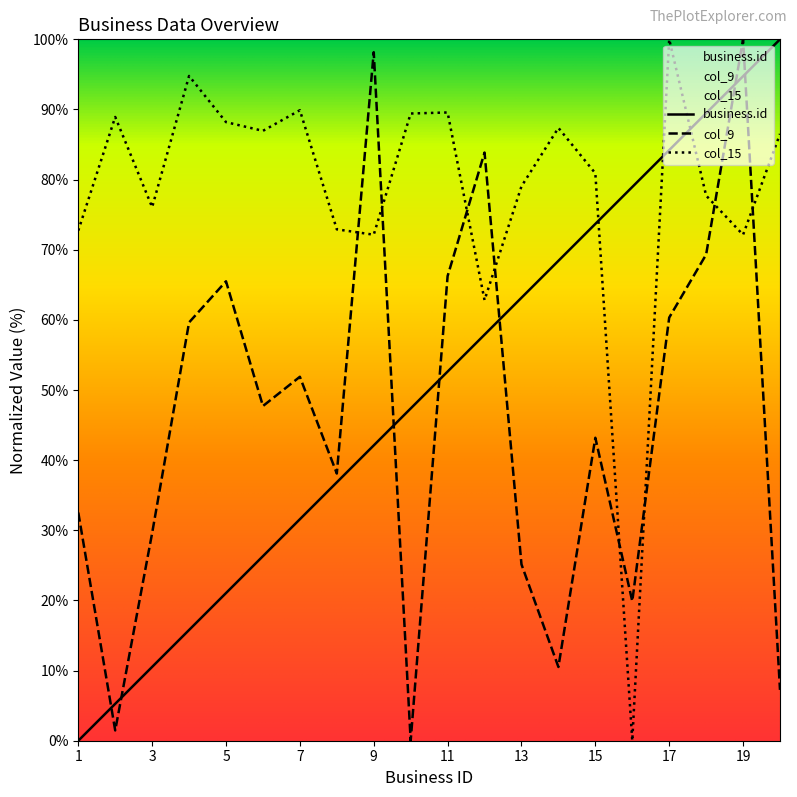

What is the total value across all series at 17?

244.5